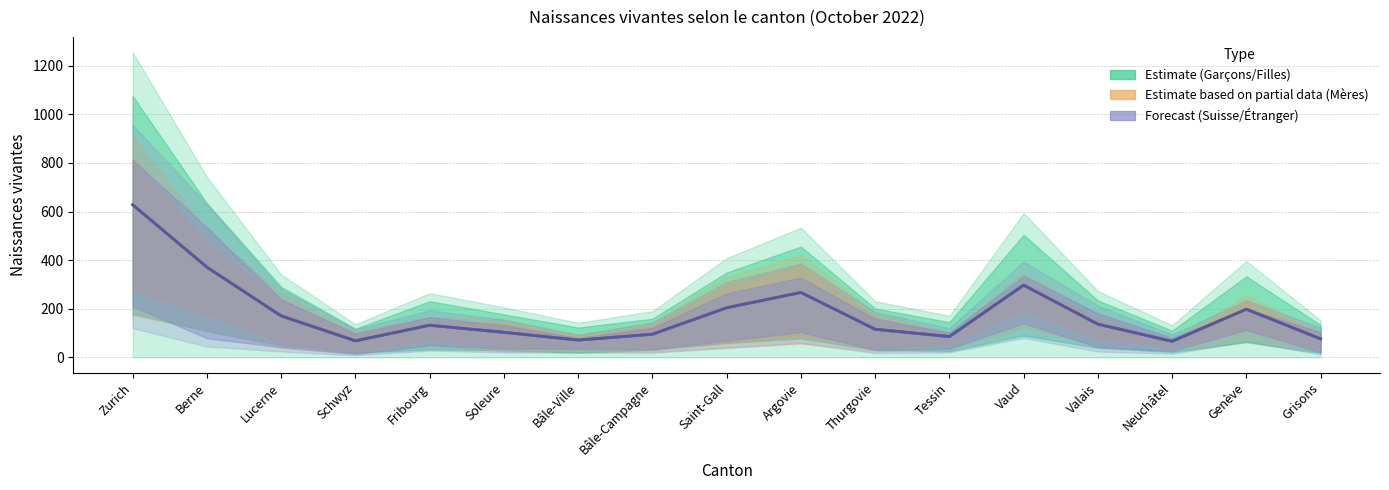

What is the sum of all Suisse / Étranger (Forecast) values?

3084.0